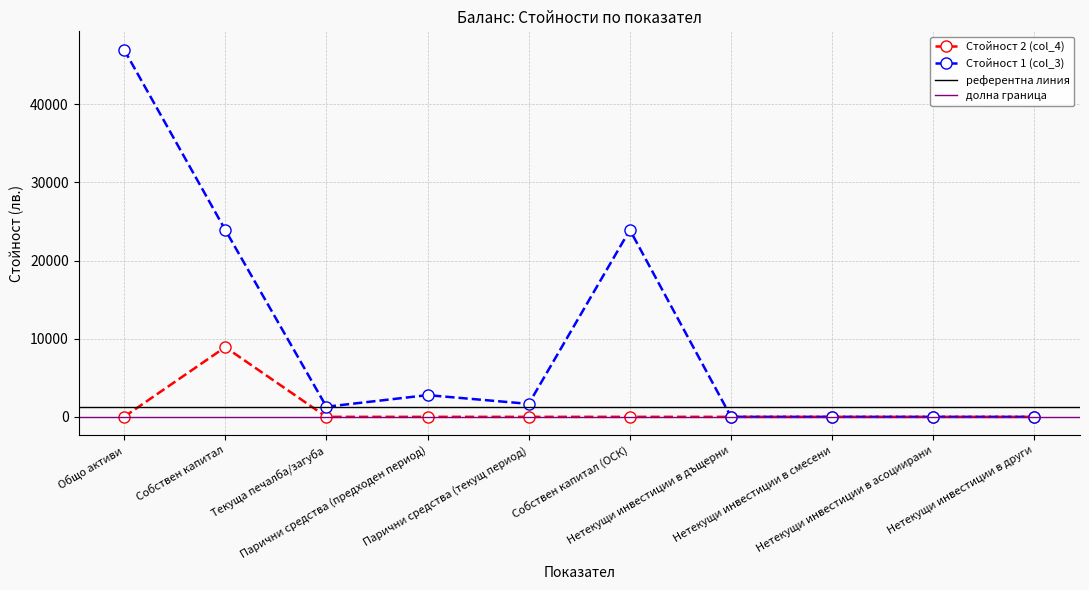

How many lines are shown in the chart?

2